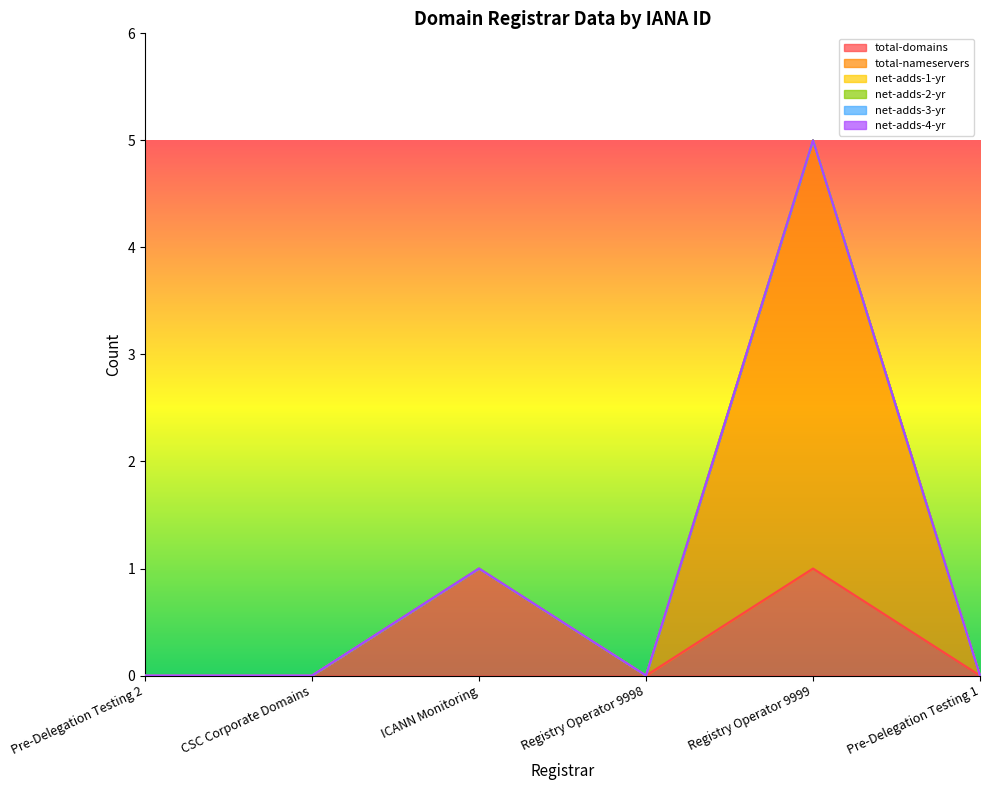

Reading right to left, transcribe all the data shown in this chart.

total-domains: Pre-Delegation Testing 1=0	Registry Operator 9999=1	Registry Operator 9998=0	ICANN Monitoring=1	CSC Corporate Domains=0	Pre-Delegation Testing 2=0
total-nameservers: Pre-Delegation Testing 1=0	Registry Operator 9999=4	Registry Operator 9998=0	ICANN Monitoring=0	CSC Corporate Domains=0	Pre-Delegation Testing 2=0
net-adds-1-yr: Pre-Delegation Testing 1=0	Registry Operator 9999=0	Registry Operator 9998=0	ICANN Monitoring=0	CSC Corporate Domains=0	Pre-Delegation Testing 2=0
net-adds-2-yr: Pre-Delegation Testing 1=0	Registry Operator 9999=0	Registry Operator 9998=0	ICANN Monitoring=0	CSC Corporate Domains=0	Pre-Delegation Testing 2=0
net-adds-3-yr: Pre-Delegation Testing 1=0	Registry Operator 9999=0	Registry Operator 9998=0	ICANN Monitoring=0	CSC Corporate Domains=0	Pre-Delegation Testing 2=0
net-adds-4-yr: Pre-Delegation Testing 1=0	Registry Operator 9999=0	Registry Operator 9998=0	ICANN Monitoring=0	CSC Corporate Domains=0	Pre-Delegation Testing 2=0